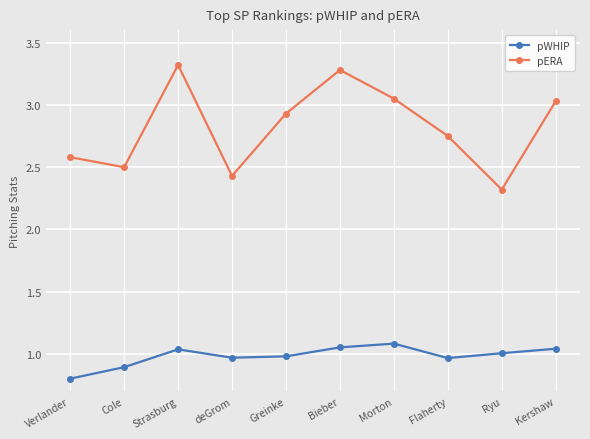

What is the sum of all pWHIP values?

9.8